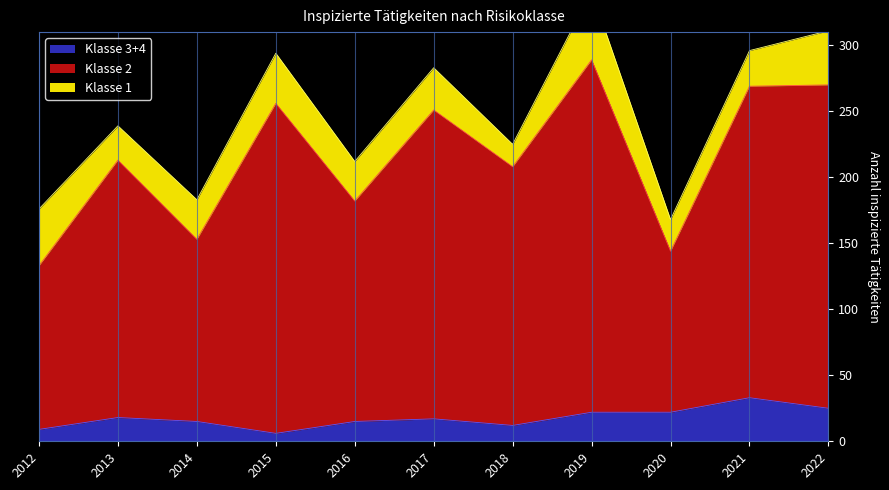

Between 2019 and 2022, which series saw the biggest shift?

Klasse 2